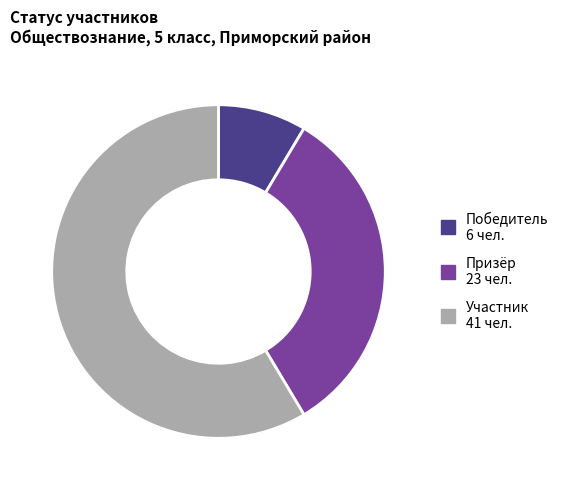

Does Участник represent more than half of the total?

Yes